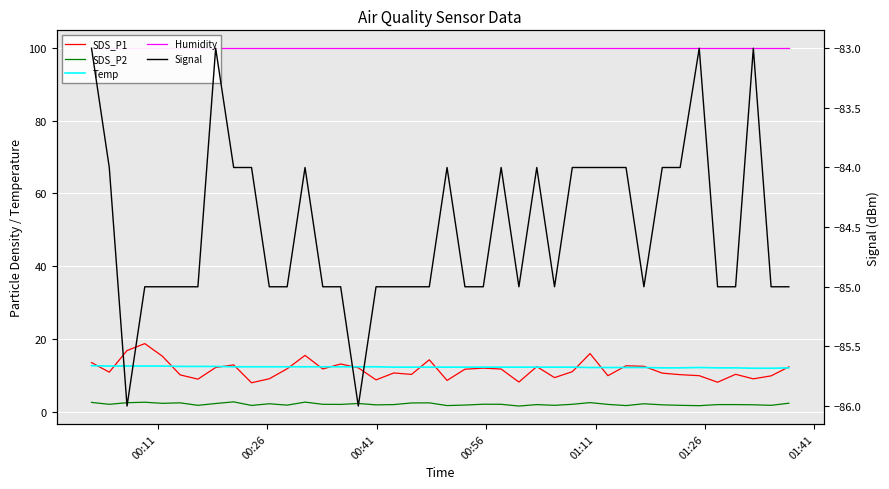

What are all the series names shown in the legend?

SDS_P1, SDS_P2, Temp, Humidity, Signal